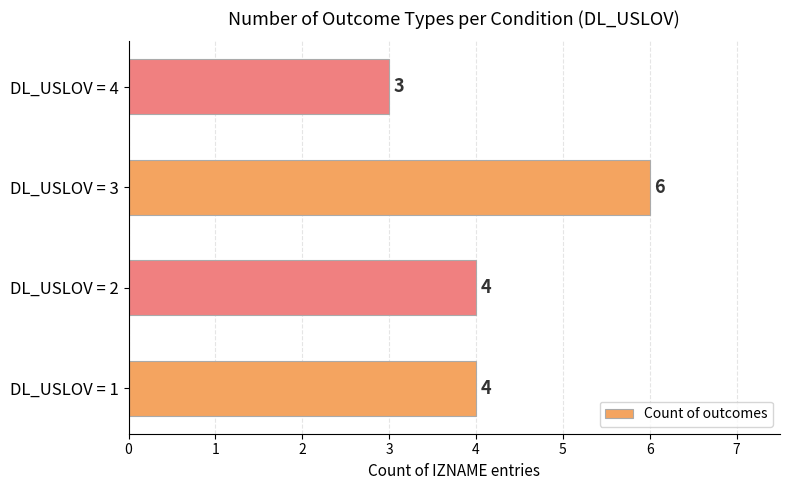

Are the bars horizontal?

Yes